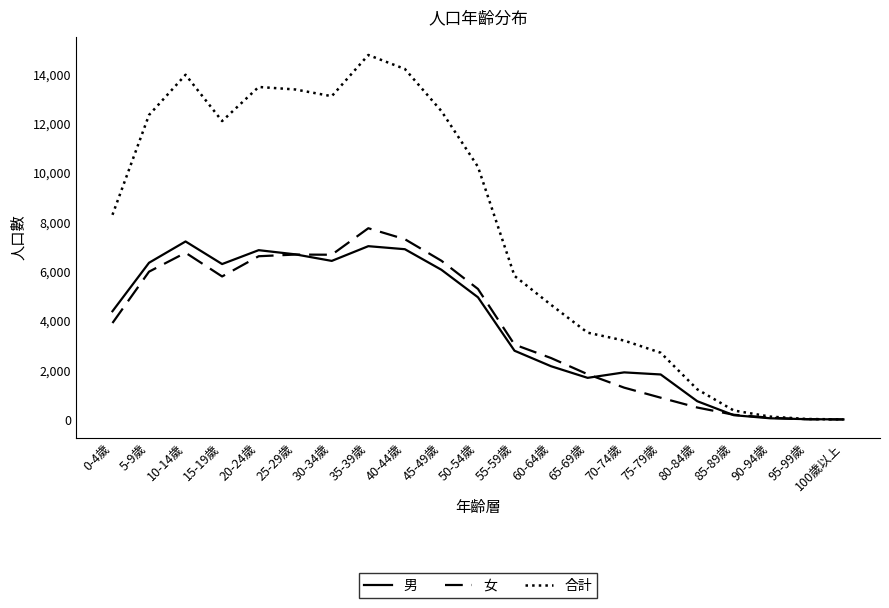

What is the maximum value shown in the chart?

14777